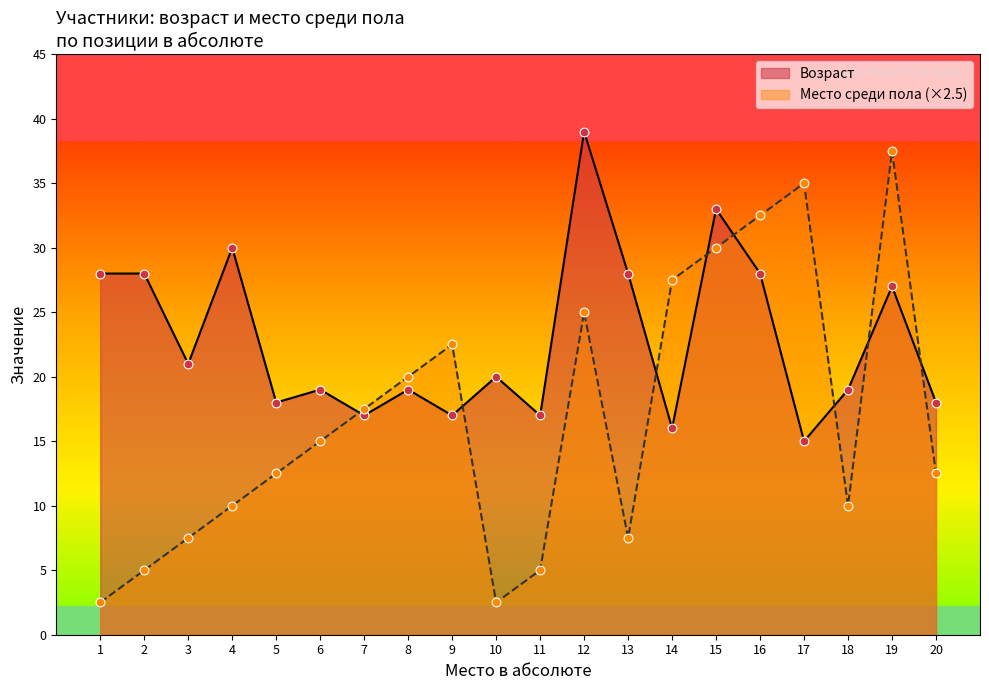

Is the value of Место среди пола at 15 greater than the value of Возраст at 6?

Yes